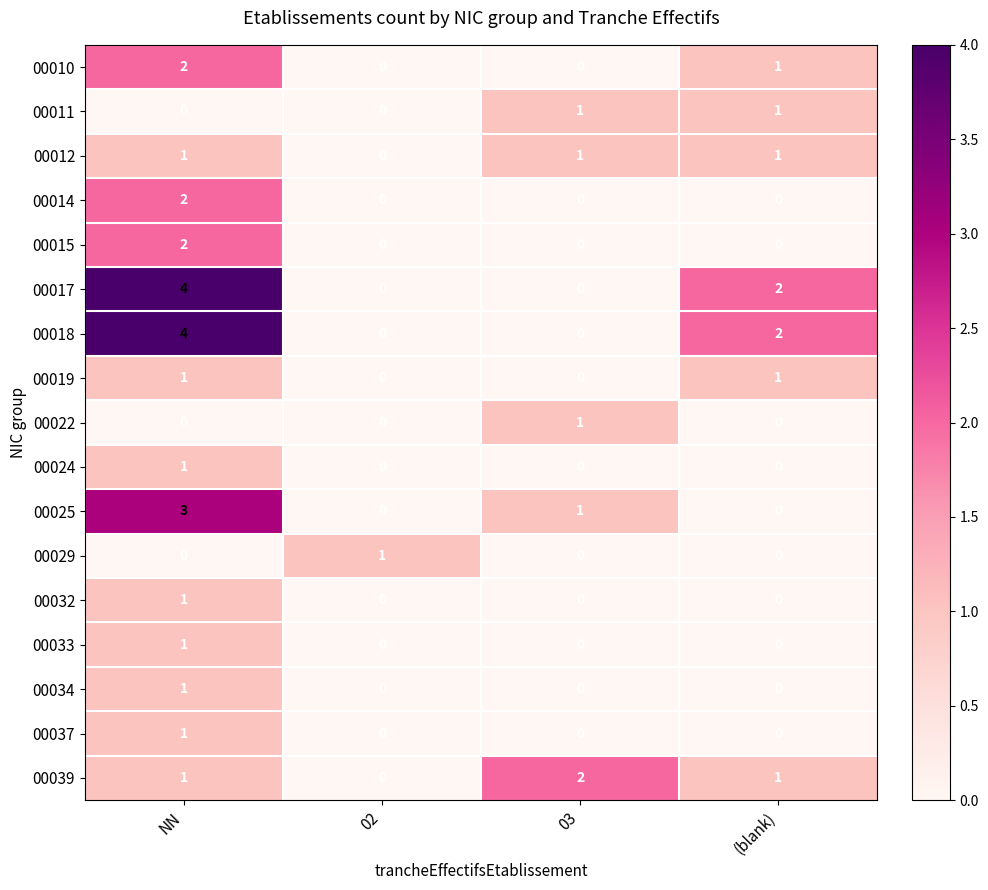

True or false: 00018 has a value of 1 at (blank).

False